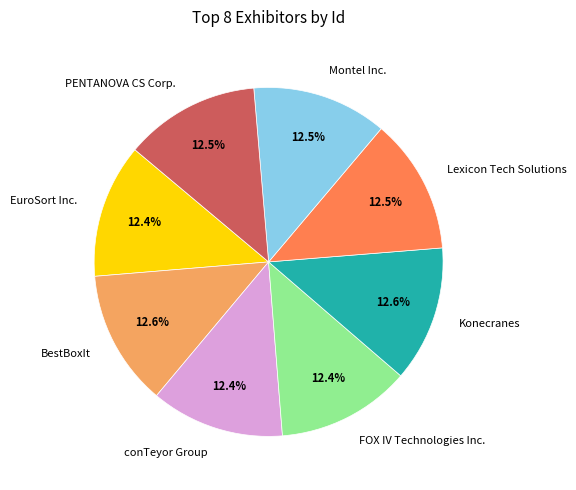

Is Montel Inc. the majority of the pie?

No